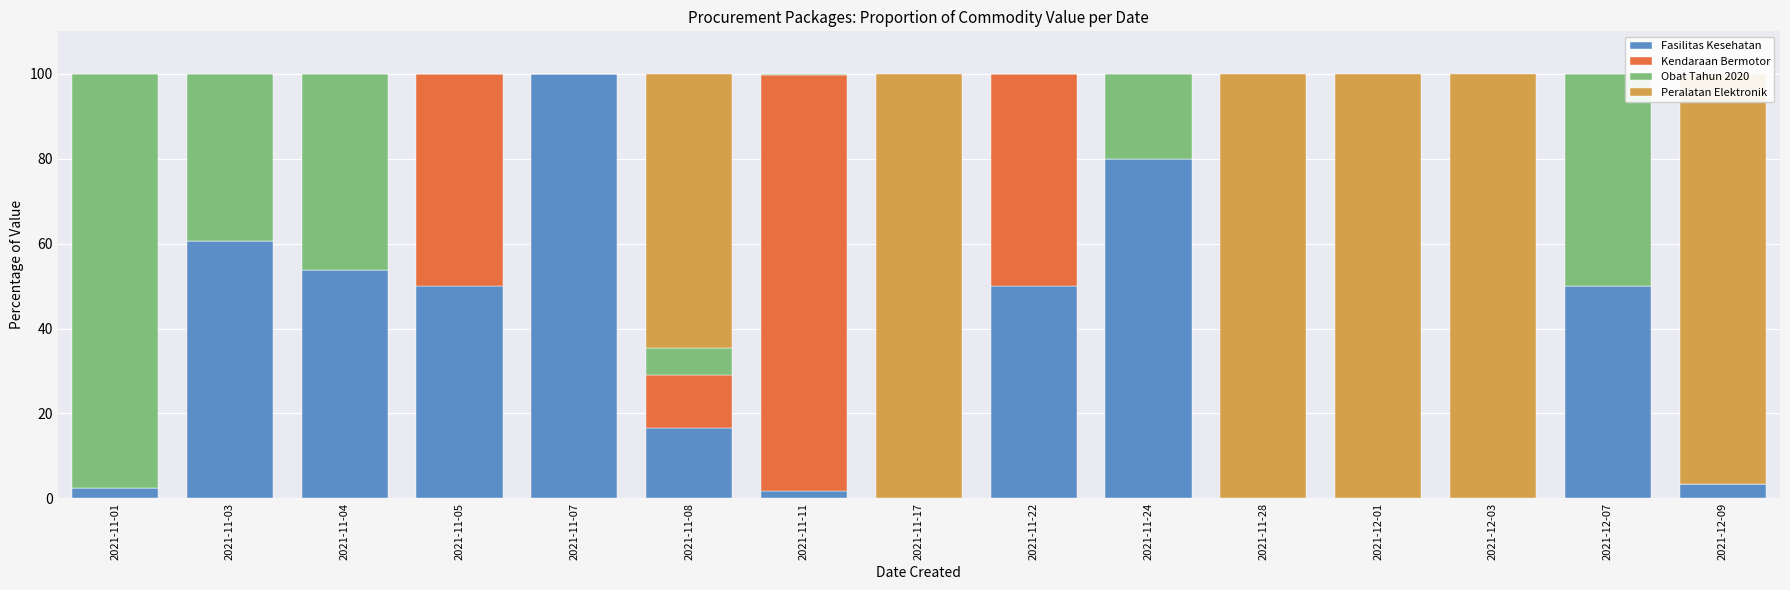

What is the sum of the Fasilitas Kesehatan values at 2021-11-04 and 2021-12-01?

53.7